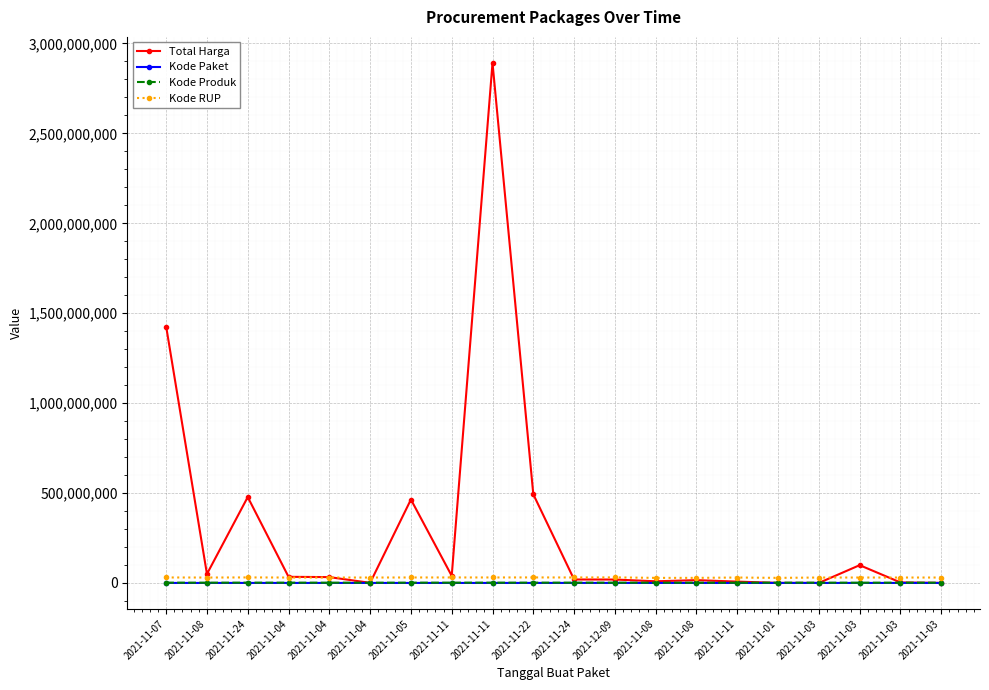

What are all the series names shown in the legend?

Total Harga, Kode Paket, Kode Produk, Kode RUP